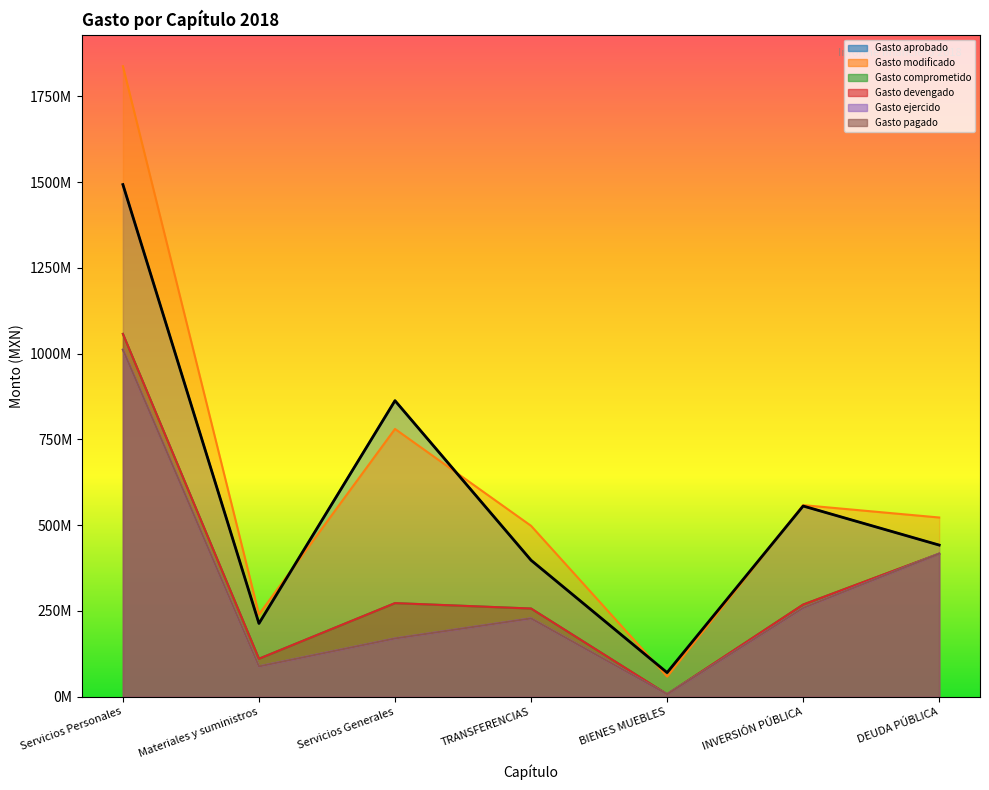

At which label is Gasto pagado closest to 509229239?

DEUDA PÚBLICA